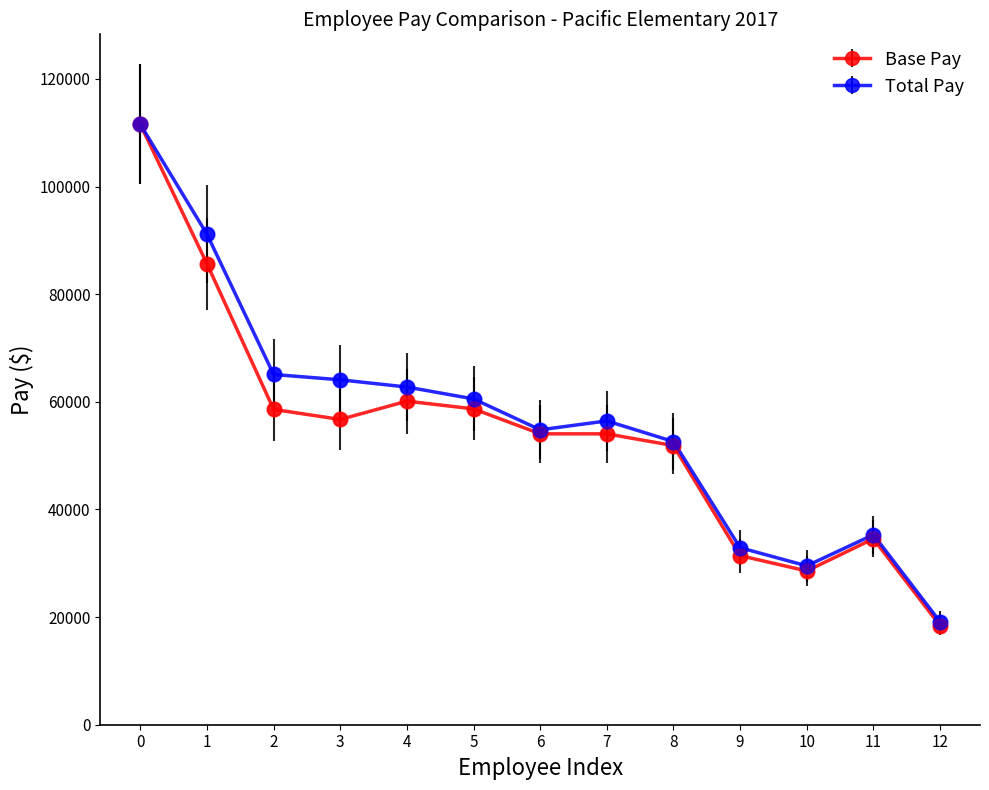

Which series has the largest range (max minus min)?

Base Pay